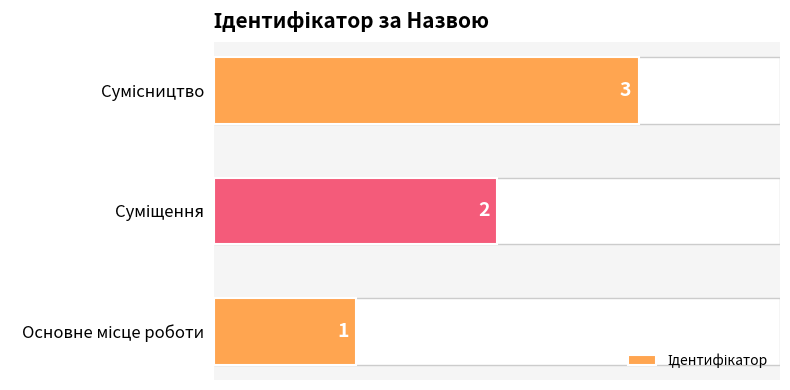

What is the maximum value shown in the chart?

3